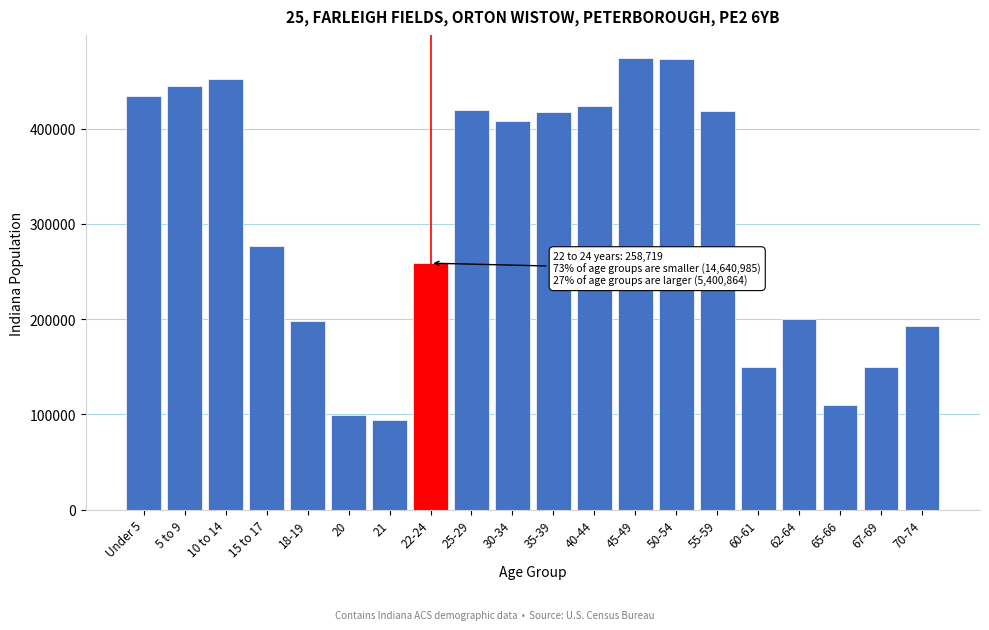

At which label is the value closest to 284129?

15 to 17